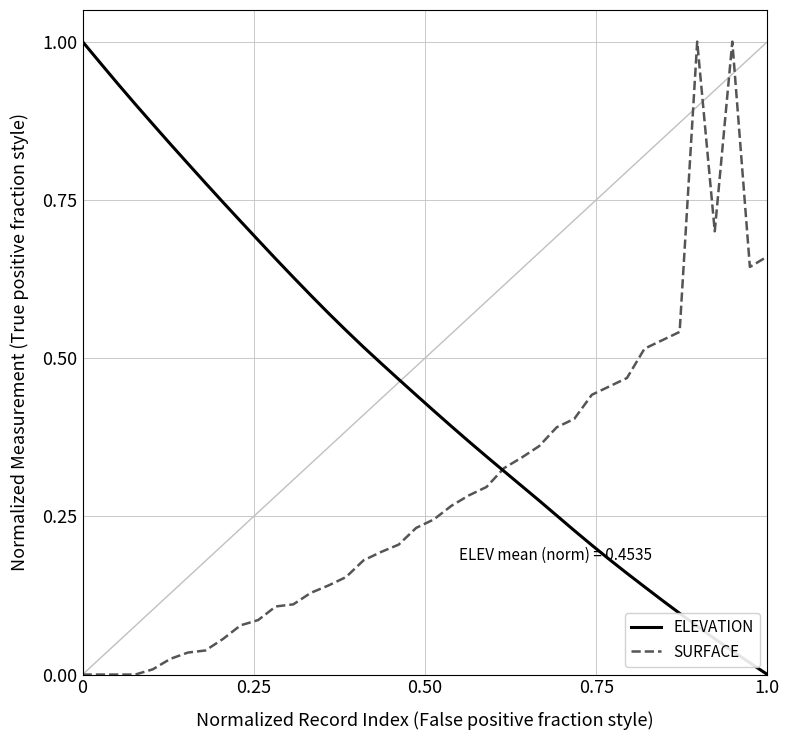

List the series in order of their overall mean, lowest first.

SURFACE, ELEVATION